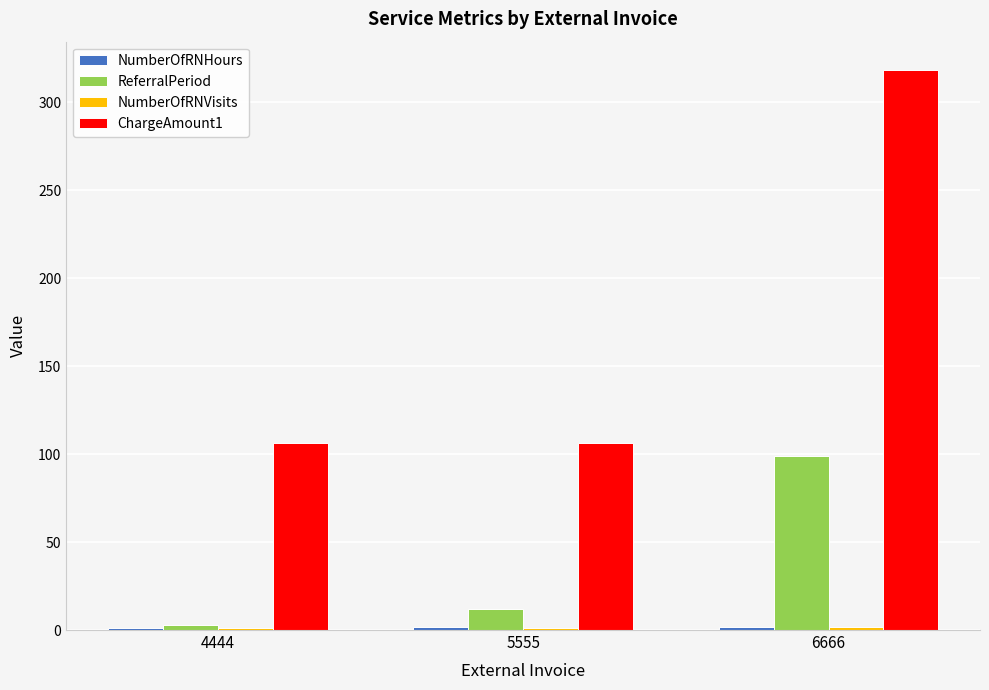

At which category does the chart reach its peak across all series?

6666